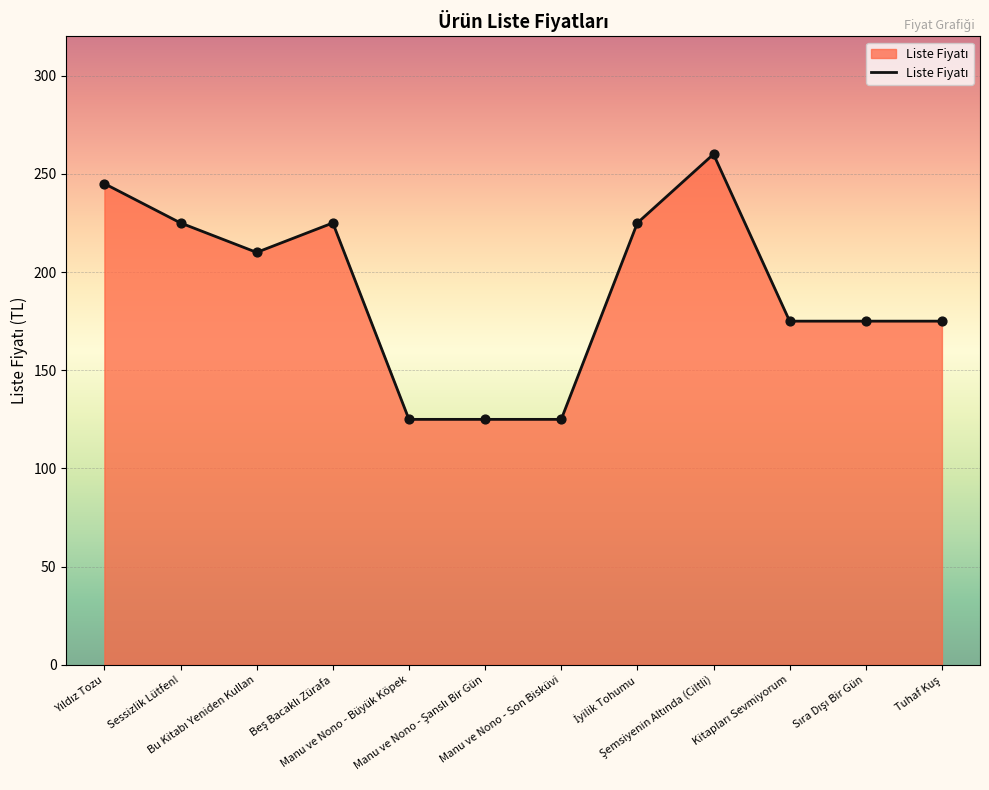

What is the minimum value shown in the chart?

125